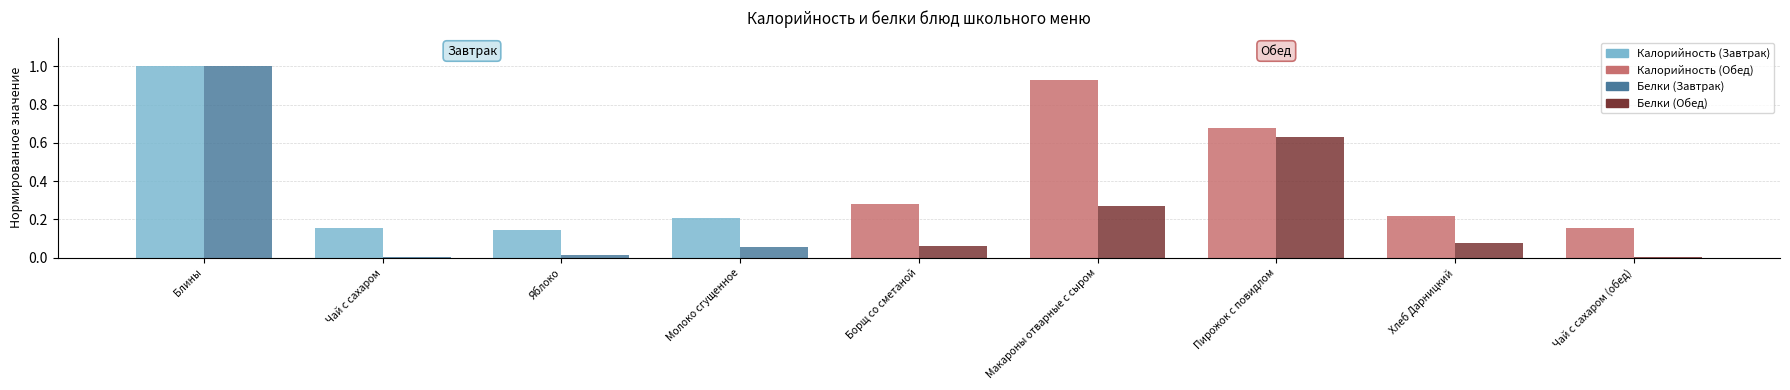

What is the total value across all series at Пирожок с повидлом?

1.3